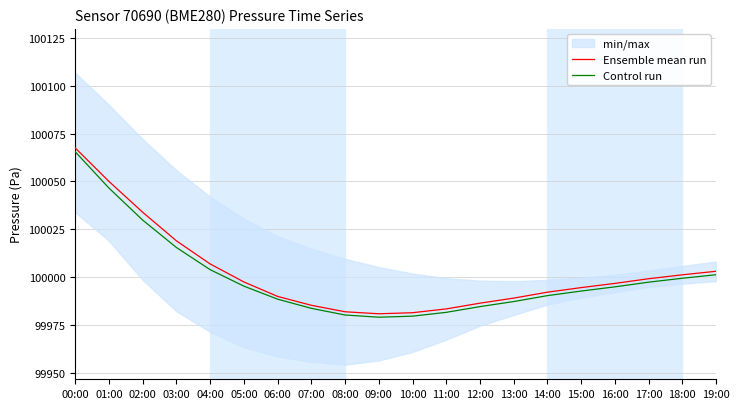

The Ensemble mean run series shows 100050.1 at 01:00. True or false?

True